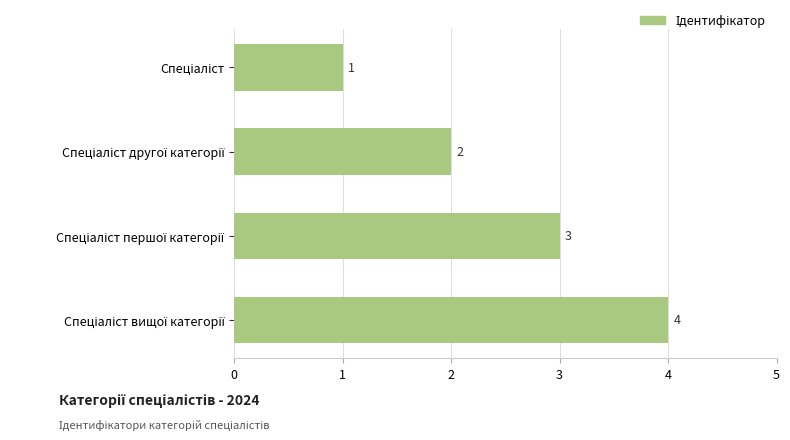

How many values are between 2 and 4?

3